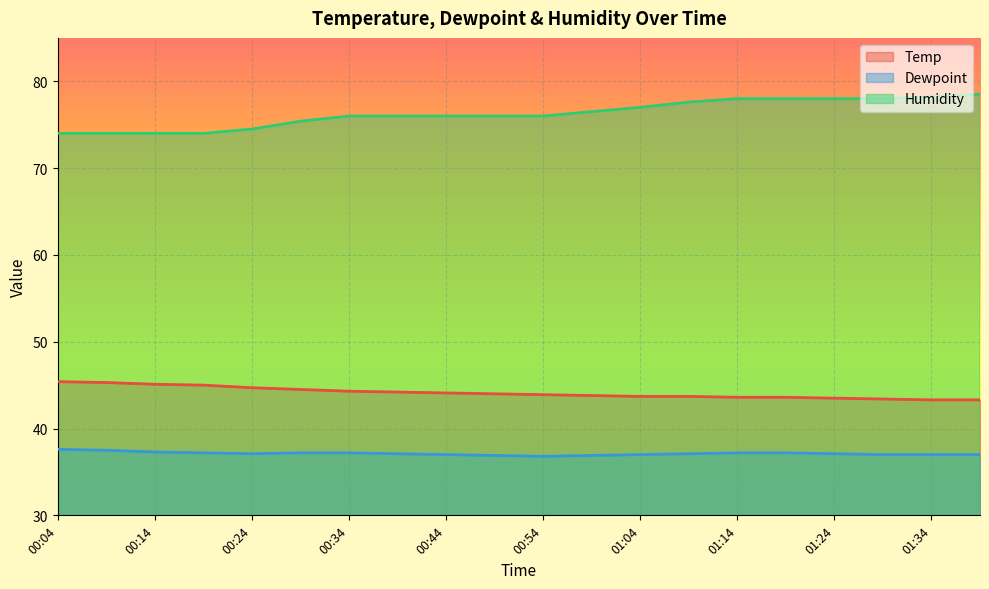

What is the difference between the maximum and second lowest values in the Dewpoint series?

0.7